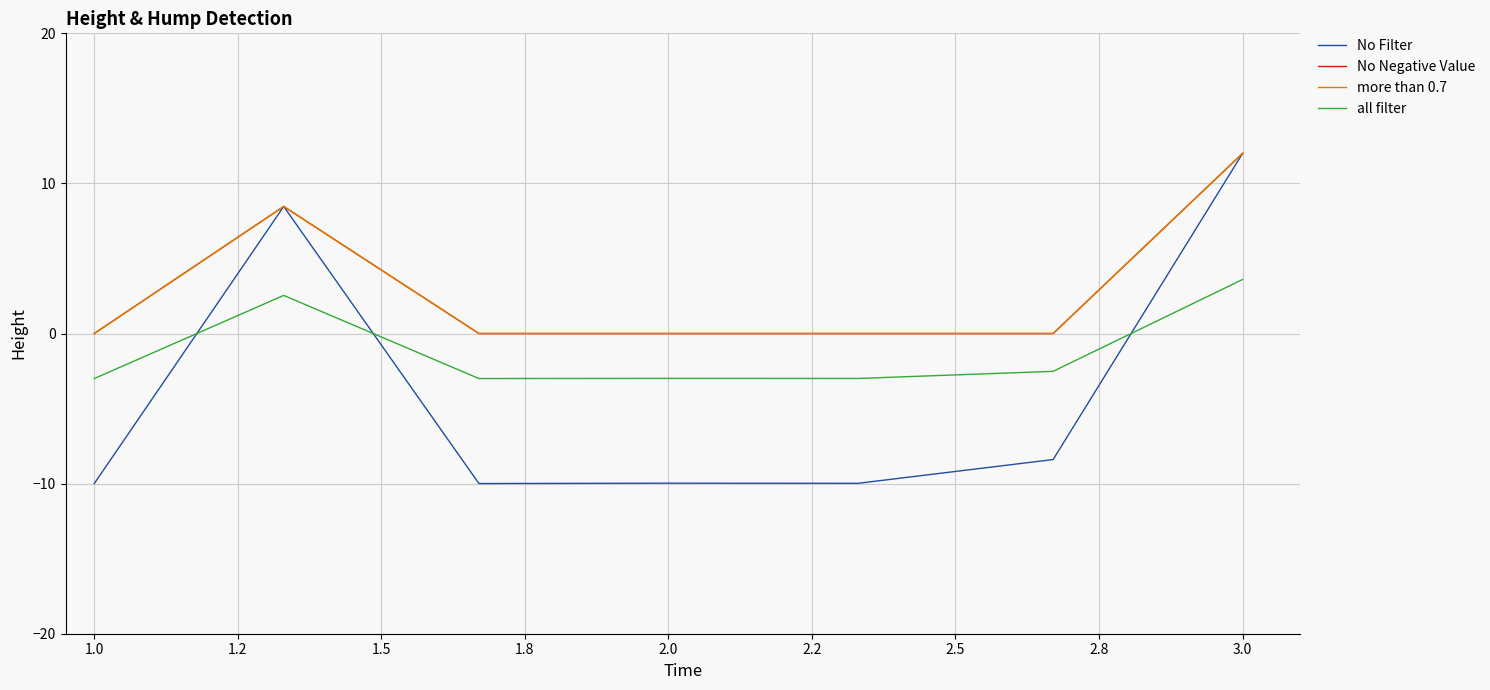

What is the minimum value for all filter?

-3.0